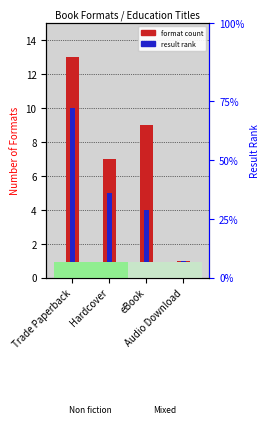

What is the label of the 3rd bar from the left?

eBook